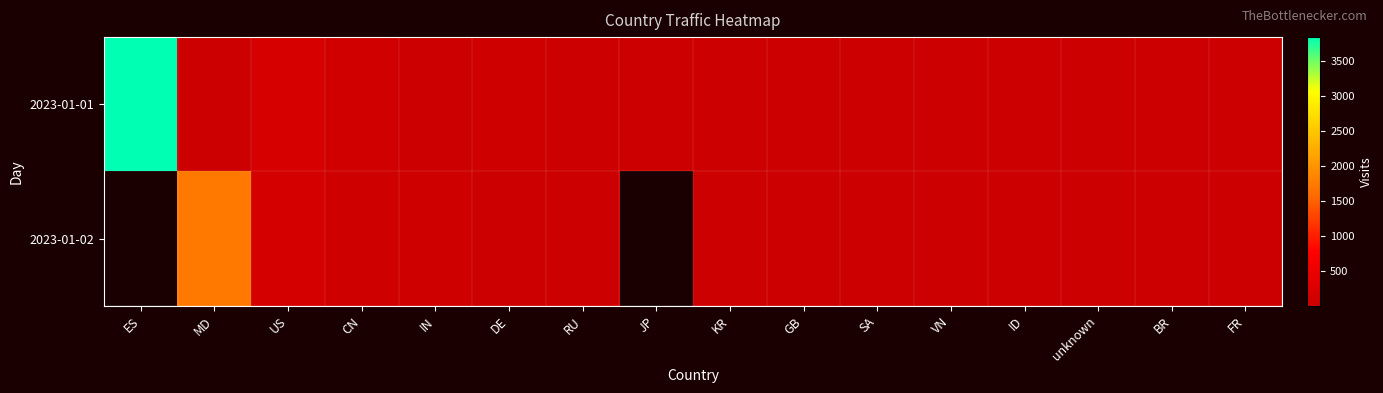

How many distinct data groups are displayed?

2